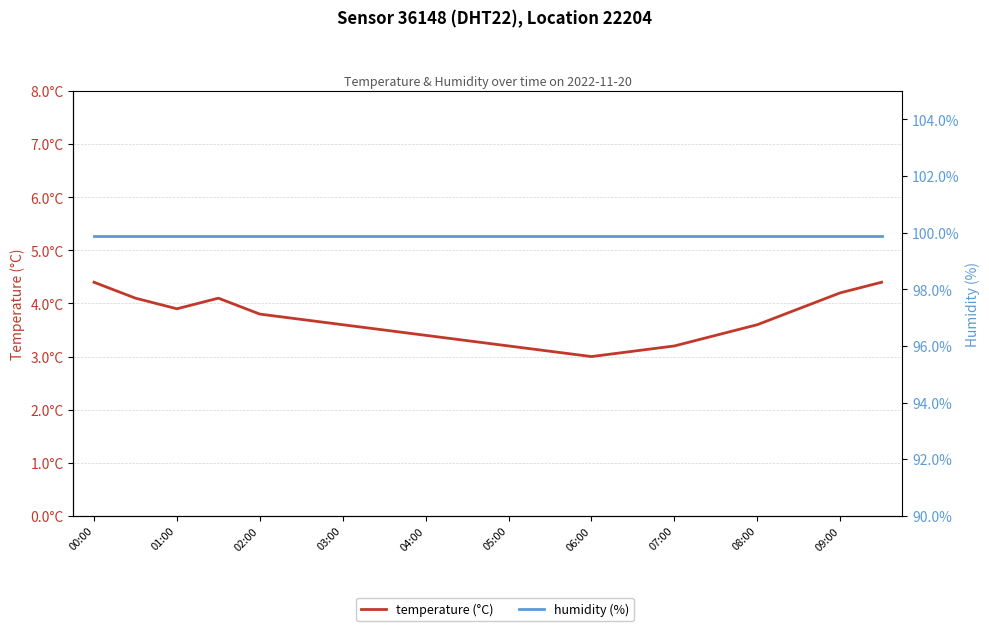

What is the difference between the highest and lowest values at 01:00?

95.8